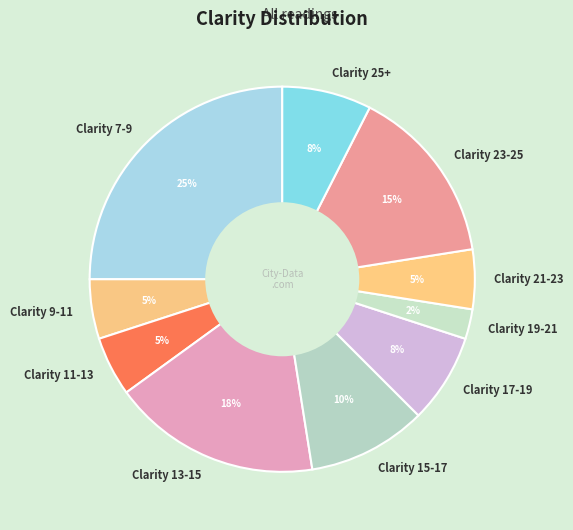

Combined, do Clarity 15-17 and Clarity 19-21 account for over 50%?

No